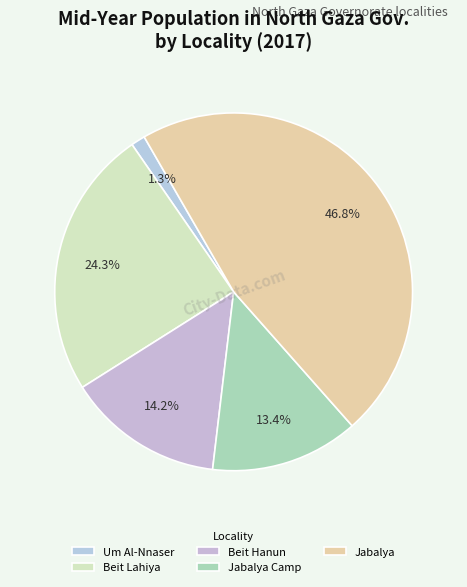

Count the number of slices in the pie.

5